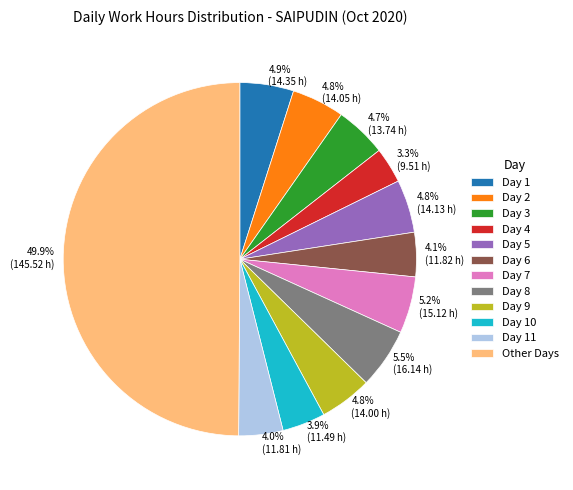

How many slices are in this pie chart?

12